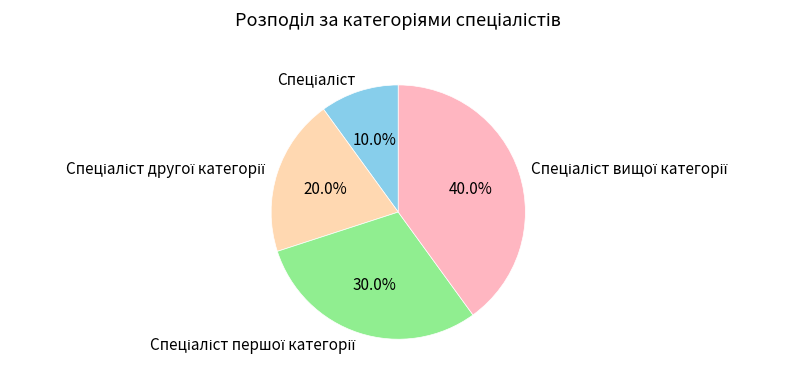

Does any single category account for the majority?

No